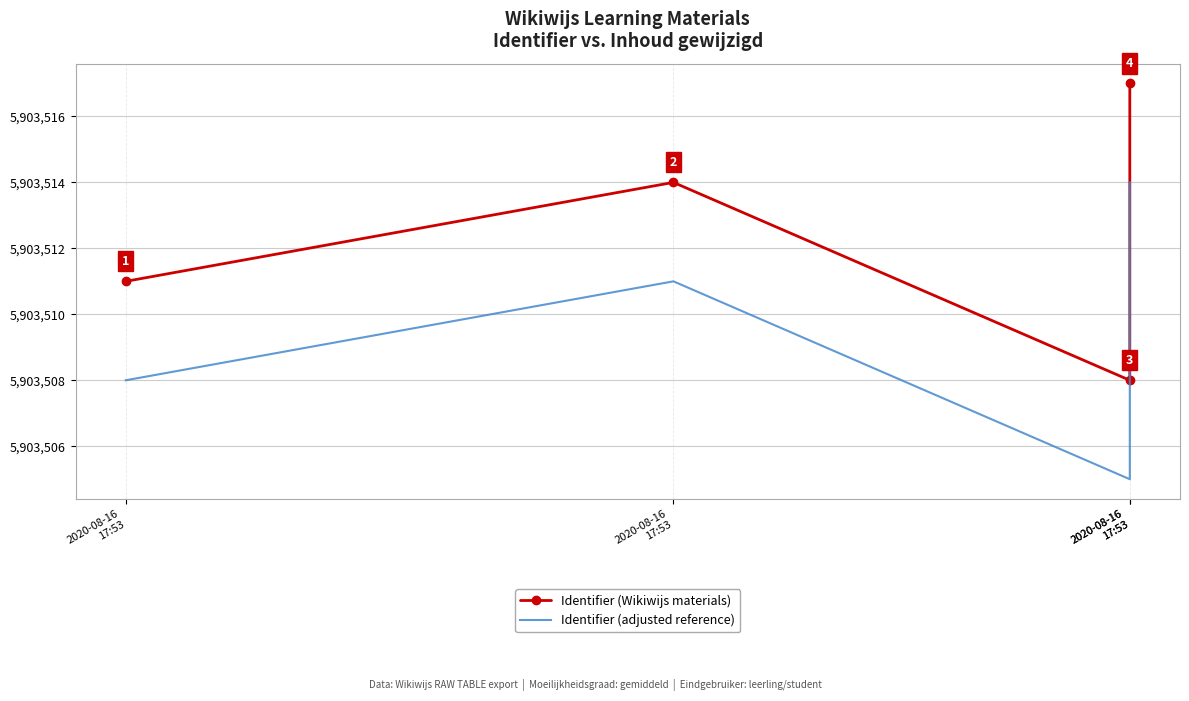

Reading right to left, what are all the values shown in this chart?

Identifier (Wikiwijs materials): 2020-08-16
17:53=5903517	2020-08-16
17:53=5903508	2020-08-16
17:53=5903514	2020-08-16
17:53=5903511
Identifier (adjusted reference): 2020-08-16
17:53=5903514	2020-08-16
17:53=5903505	2020-08-16
17:53=5903511	2020-08-16
17:53=5903508